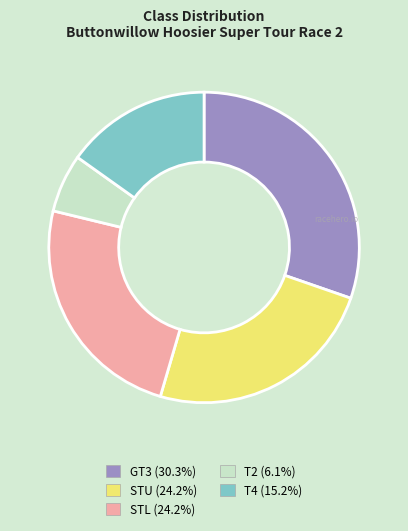

Is T4 the majority of the pie?

No